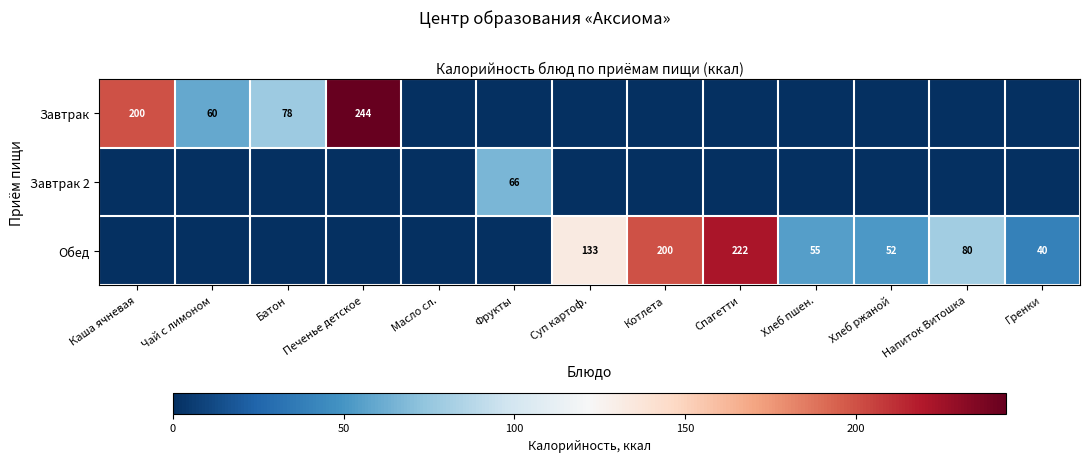

The Завтрак 2 series shows 66 at Фрукты. True or false?

True